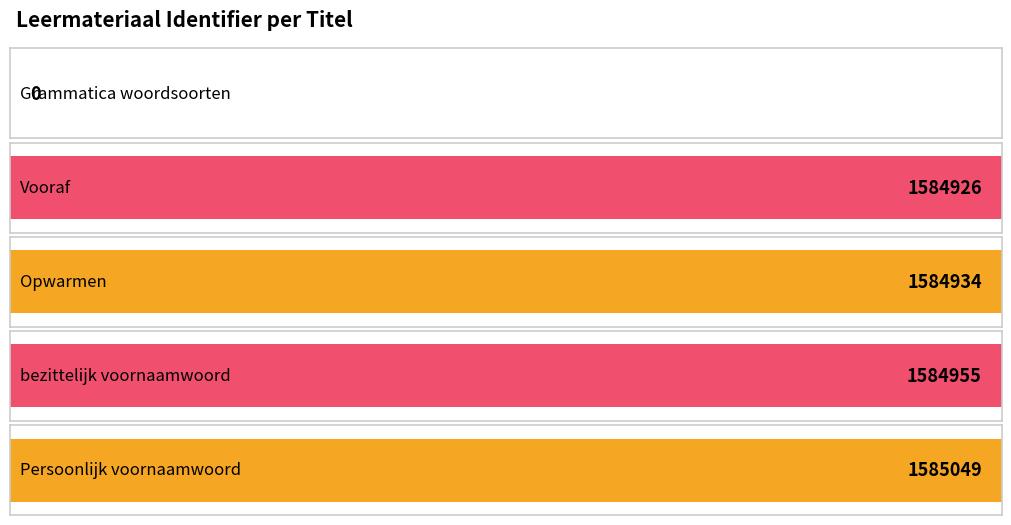

Are the bars grouped side by side (vs. stacked)?

No